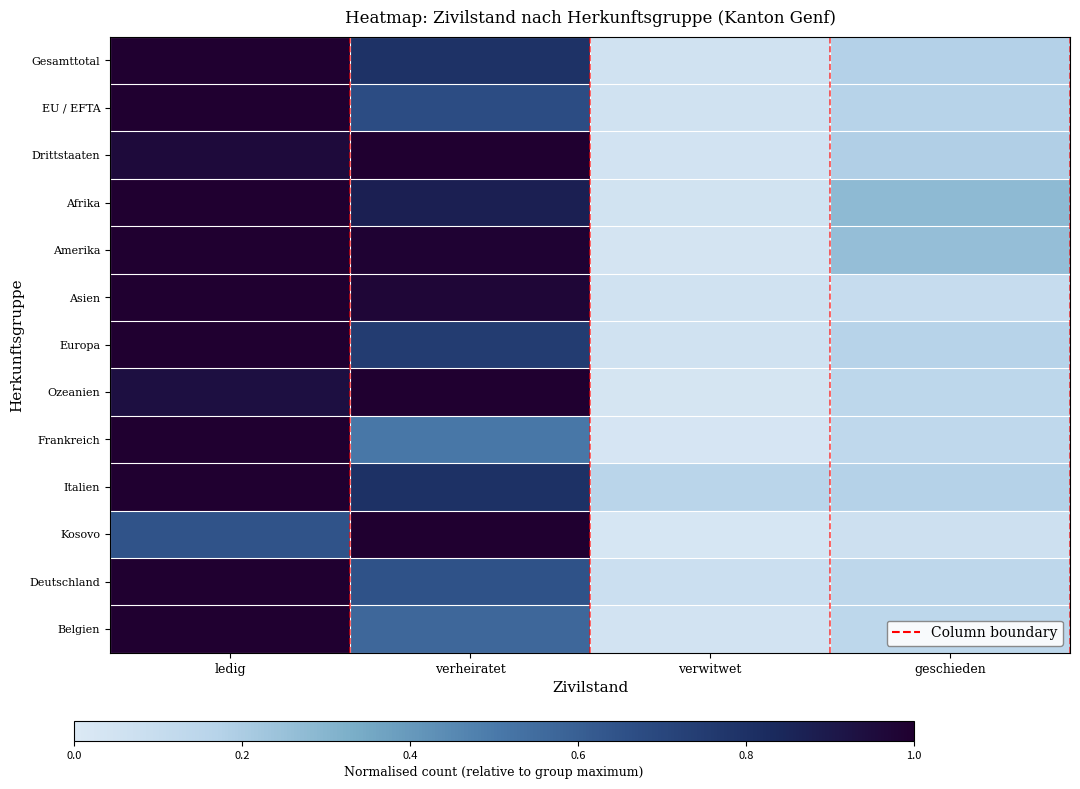

Is the value of Amerika at geschieden greater than the value of Europa at verheiratet?

No